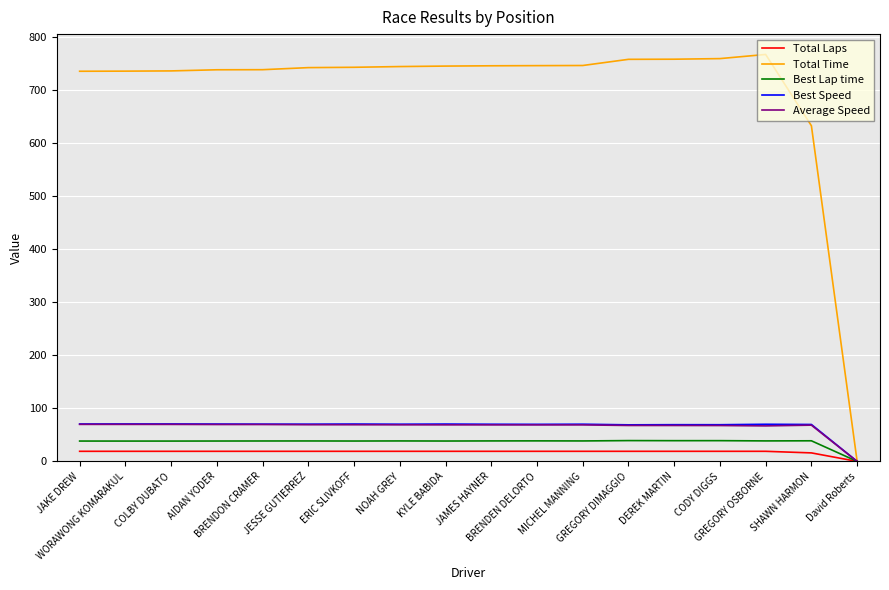

The value of Total Time at KYLE BABIDA is 366.5. True or false?

False